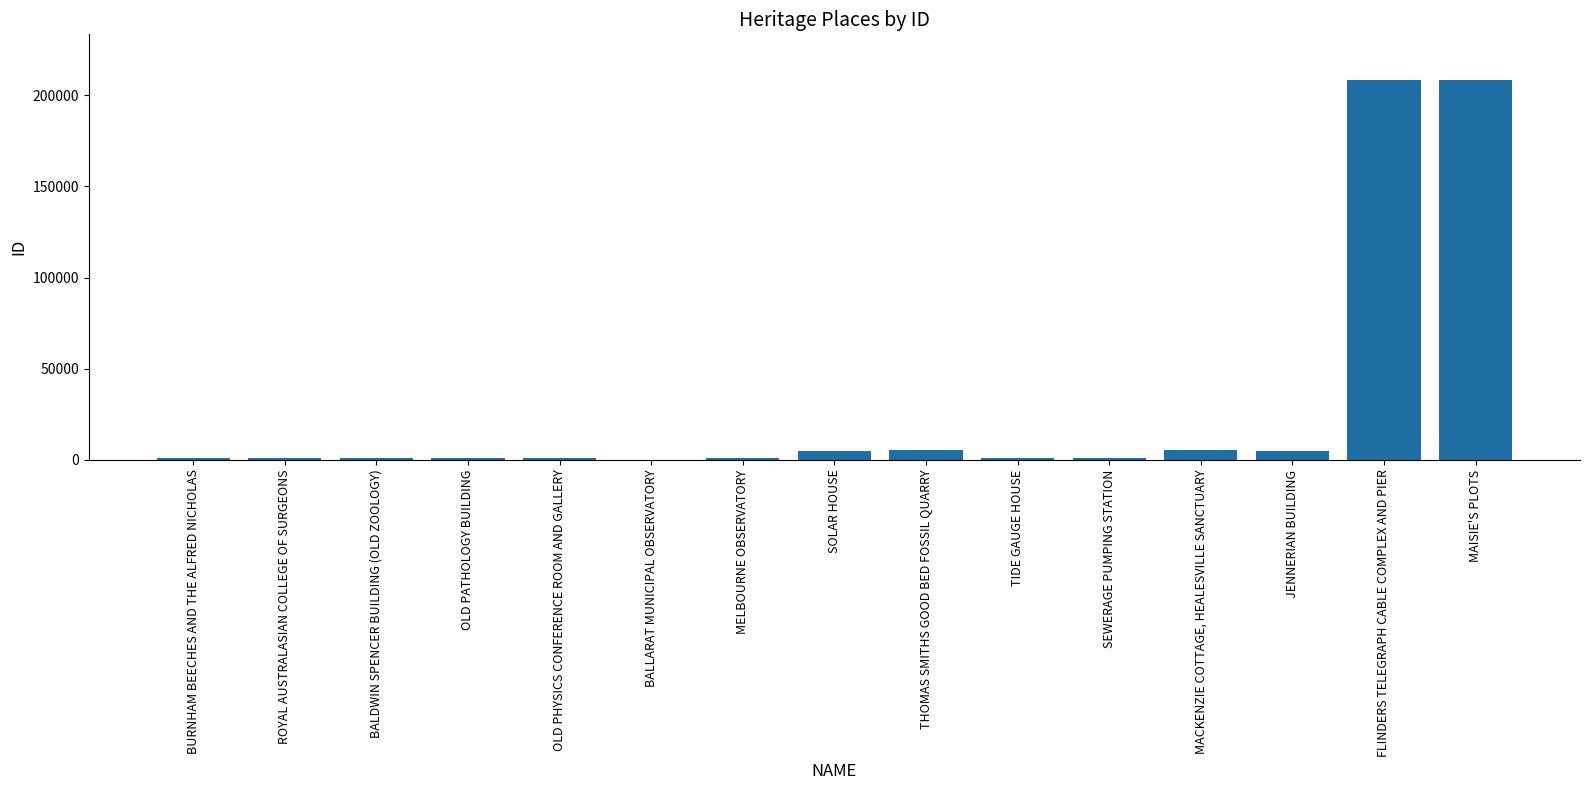

What is the sum of all values?

445428